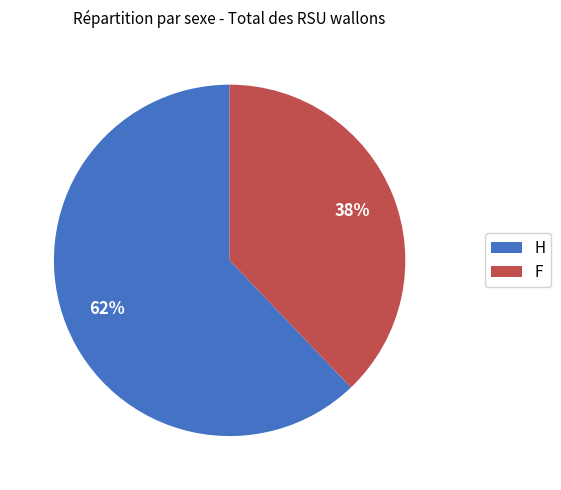

Count the number of slices in the pie.

2